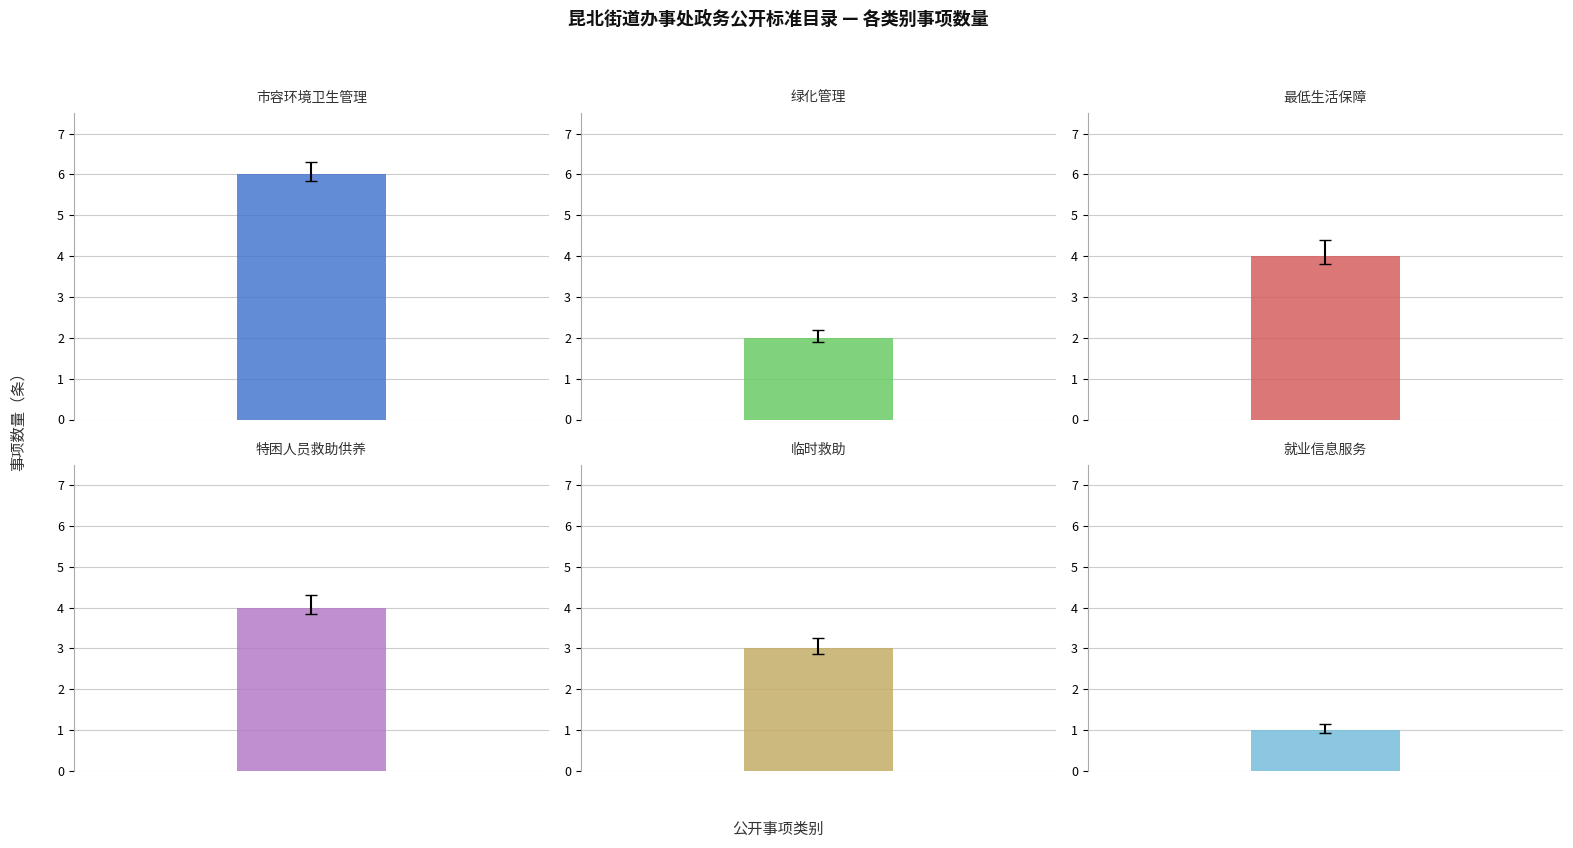

What position from the right is 临时救助?

2